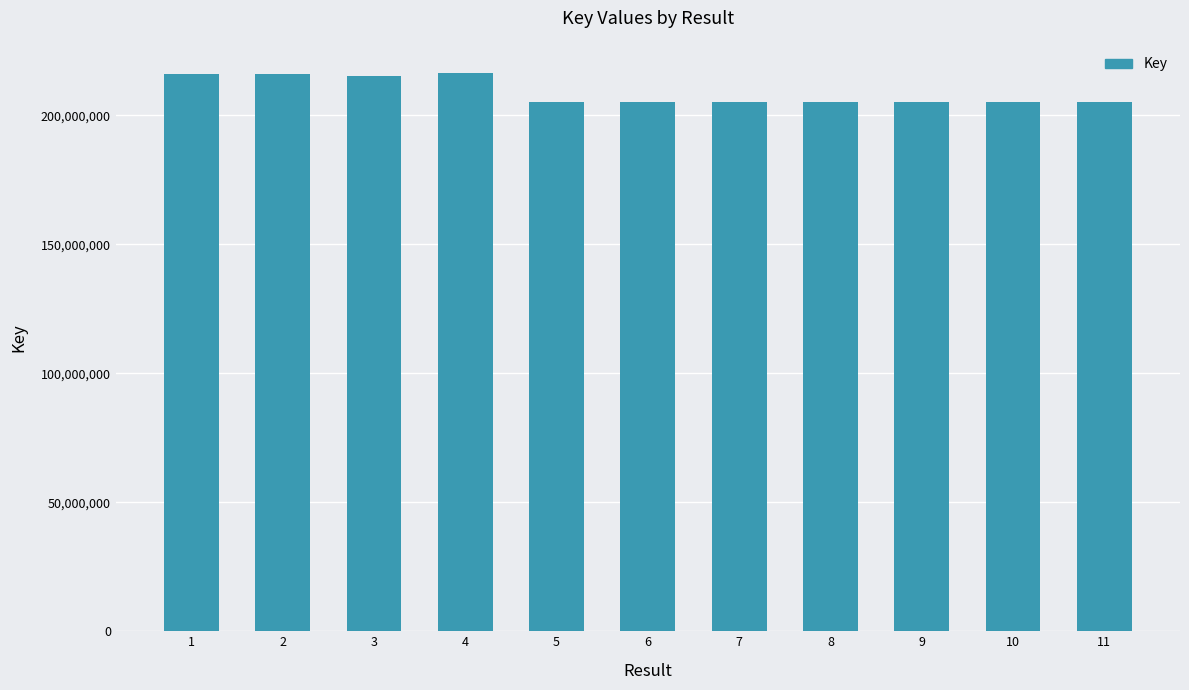

What is the value of the 5th bar from the left?

205269600